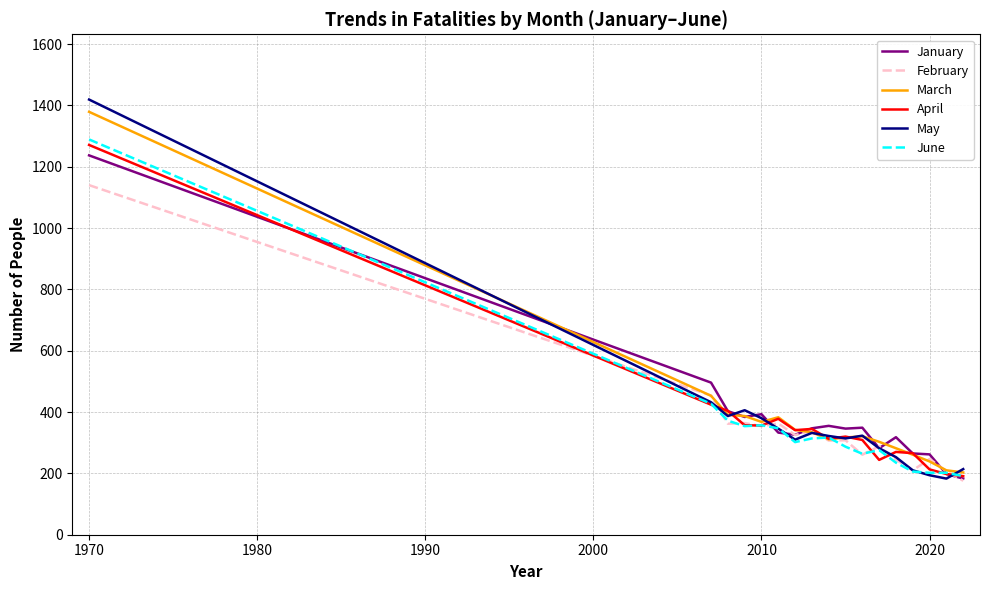

What is the maximum value for April?

1271